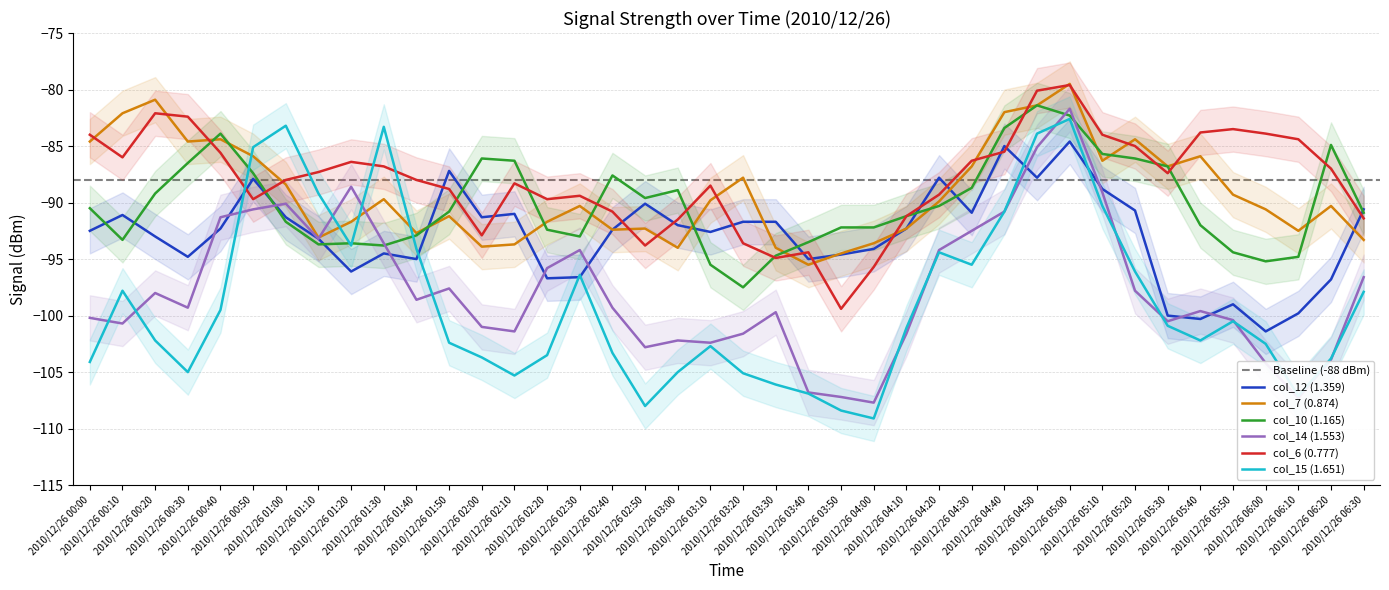

Reading left to right, extract all data points from this chart.

col_12 (1.359): 2010/12/26 00:00=-92.5	2010/12/26 00:10=-91.1	2010/12/26 00:20=-93.0	2010/12/26 00:30=-94.8	2010/12/26 00:40=-92.3	2010/12/26 00:50=-87.9	2010/12/26 01:00=-91.3	2010/12/26 01:10=-93.2	2010/12/26 01:20=-96.1	2010/12/26 01:30=-94.5	2010/12/26 01:40=-95.0	2010/12/26 01:50=-87.2	2010/12/26 02:00=-91.3	2010/12/26 02:10=-91.0	2010/12/26 02:20=-96.7	2010/12/26 02:30=-96.6	2010/12/26 02:40=-92.4	2010/12/26 02:50=-90.1	2010/12/26 03:00=-92.0	2010/12/26 03:10=-92.6	2010/12/26 03:20=-91.7	2010/12/26 03:30=-91.7	2010/12/26 03:40=-95.0	2010/12/26 03:50=-94.6	2010/12/26 04:00=-94.1	2010/12/26 04:10=-92.3	2010/12/26 04:20=-87.8	2010/12/26 04:30=-90.9	2010/12/26 04:40=-85.0	2010/12/26 04:50=-87.8	2010/12/26 05:00=-84.6	2010/12/26 05:10=-88.8	2010/12/26 05:20=-90.7	2010/12/26 05:30=-100.0	2010/12/26 05:40=-100.3	2010/12/26 05:50=-99.0	2010/12/26 06:00=-101.4	2010/12/26 06:10=-99.8	2010/12/26 06:20=-96.8	2010/12/26 06:30=-90.6
col_7 (0.874): 2010/12/26 00:00=-84.6	2010/12/26 00:10=-82.1	2010/12/26 00:20=-80.9	2010/12/26 00:30=-84.6	2010/12/26 00:40=-84.4	2010/12/26 00:50=-85.9	2010/12/26 01:00=-88.4	2010/12/26 01:10=-93.1	2010/12/26 01:20=-91.7	2010/12/26 01:30=-89.7	2010/12/26 01:40=-92.7	2010/12/26 01:50=-91.2	2010/12/26 02:00=-93.9	2010/12/26 02:10=-93.7	2010/12/26 02:20=-91.7	2010/12/26 02:30=-90.3	2010/12/26 02:40=-92.4	2010/12/26 02:50=-92.3	2010/12/26 03:00=-94.0	2010/12/26 03:10=-89.8	2010/12/26 03:20=-87.8	2010/12/26 03:30=-94.0	2010/12/26 03:40=-95.5	2010/12/26 03:50=-94.5	2010/12/26 04:00=-93.6	2010/12/26 04:10=-92.3	2010/12/26 04:20=-89.9	2010/12/26 04:30=-86.8	2010/12/26 04:40=-82.0	2010/12/26 04:50=-81.4	2010/12/26 05:00=-79.5	2010/12/26 05:10=-86.3	2010/12/26 05:20=-84.4	2010/12/26 05:30=-86.8	2010/12/26 05:40=-85.9	2010/12/26 05:50=-89.3	2010/12/26 06:00=-90.6	2010/12/26 06:10=-92.5	2010/12/26 06:20=-90.3	2010/12/26 06:30=-93.3
col_10 (1.165): 2010/12/26 00:00=-90.5	2010/12/26 00:10=-93.3	2010/12/26 00:20=-89.2	2010/12/26 00:30=-86.5	2010/12/26 00:40=-83.9	2010/12/26 00:50=-87.4	2010/12/26 01:00=-91.7	2010/12/26 01:10=-93.7	2010/12/26 01:20=-93.6	2010/12/26 01:30=-93.8	2010/12/26 01:40=-92.9	2010/12/26 01:50=-90.8	2010/12/26 02:00=-86.1	2010/12/26 02:10=-86.3	2010/12/26 02:20=-92.4	2010/12/26 02:30=-93.0	2010/12/26 02:40=-87.6	2010/12/26 02:50=-89.6	2010/12/26 03:00=-88.9	2010/12/26 03:10=-95.5	2010/12/26 03:20=-97.5	2010/12/26 03:30=-94.7	2010/12/26 03:40=-93.5	2010/12/26 03:50=-92.2	2010/12/26 04:00=-92.2	2010/12/26 04:10=-91.2	2010/12/26 04:20=-90.3	2010/12/26 04:30=-88.7	2010/12/26 04:40=-83.4	2010/12/26 04:50=-81.4	2010/12/26 05:00=-82.3	2010/12/26 05:10=-85.7	2010/12/26 05:20=-86.1	2010/12/26 05:30=-86.8	2010/12/26 05:40=-92.0	2010/12/26 05:50=-94.4	2010/12/26 06:00=-95.2	2010/12/26 06:10=-94.8	2010/12/26 06:20=-84.9	2010/12/26 06:30=-90.9
col_14 (1.553): 2010/12/26 00:00=-100.2	2010/12/26 00:10=-100.7	2010/12/26 00:20=-98.0	2010/12/26 00:30=-99.3	2010/12/26 00:40=-91.3	2010/12/26 00:50=-90.6	2010/12/26 01:00=-90.1	2010/12/26 01:10=-93.2	2010/12/26 01:20=-88.6	2010/12/26 01:30=-93.6	2010/12/26 01:40=-98.6	2010/12/26 01:50=-97.6	2010/12/26 02:00=-101.0	2010/12/26 02:10=-101.4	2010/12/26 02:20=-95.8	2010/12/26 02:30=-94.2	2010/12/26 02:40=-99.3	2010/12/26 02:50=-102.8	2010/12/26 03:00=-102.2	2010/12/26 03:10=-102.4	2010/12/26 03:20=-101.6	2010/12/26 03:30=-99.7	2010/12/26 03:40=-106.8	2010/12/26 03:50=-107.2	2010/12/26 04:00=-107.7	2010/12/26 04:10=-101.6	2010/12/26 04:20=-94.2	2010/12/26 04:30=-92.5	2010/12/26 04:40=-90.8	2010/12/26 04:50=-85.1	2010/12/26 05:00=-81.7	2010/12/26 05:10=-89.1	2010/12/26 05:20=-97.8	2010/12/26 05:30=-100.5	2010/12/26 05:40=-99.6	2010/12/26 05:50=-100.4	2010/12/26 06:00=-104.2	2010/12/26 06:10=-107.3	2010/12/26 06:20=-103.9	2010/12/26 06:30=-96.6
col_6 (0.777): 2010/12/26 00:00=-84.0	2010/12/26 00:10=-86.0	2010/12/26 00:20=-82.1	2010/12/26 00:30=-82.4	2010/12/26 00:40=-85.6	2010/12/26 00:50=-89.7	2010/12/26 01:00=-88.0	2010/12/26 01:10=-87.3	2010/12/26 01:20=-86.4	2010/12/26 01:30=-86.8	2010/12/26 01:40=-88.0	2010/12/26 01:50=-88.8	2010/12/26 02:00=-92.9	2010/12/26 02:10=-88.3	2010/12/26 02:20=-89.7	2010/12/26 02:30=-89.4	2010/12/26 02:40=-90.8	2010/12/26 02:50=-93.8	2010/12/26 03:00=-91.5	2010/12/26 03:10=-88.5	2010/12/26 03:20=-93.6	2010/12/26 03:30=-94.9	2010/12/26 03:40=-94.4	2010/12/26 03:50=-99.4	2010/12/26 04:00=-95.7	2010/12/26 04:10=-91.2	2010/12/26 04:20=-89.3	2010/12/26 04:30=-86.3	2010/12/26 04:40=-85.5	2010/12/26 04:50=-80.1	2010/12/26 05:00=-79.6	2010/12/26 05:10=-84.0	2010/12/26 05:20=-85.0	2010/12/26 05:30=-87.4	2010/12/26 05:40=-83.8	2010/12/26 05:50=-83.5	2010/12/26 06:00=-83.9	2010/12/26 06:10=-84.4	2010/12/26 06:20=-87.0	2010/12/26 06:30=-91.4
col_15 (1.651): 2010/12/26 00:00=-104.1	2010/12/26 00:10=-97.8	2010/12/26 00:20=-102.2	2010/12/26 00:30=-105.0	2010/12/26 00:40=-99.5	2010/12/26 00:50=-85.1	2010/12/26 01:00=-83.2	2010/12/26 01:10=-89.2	2010/12/26 01:20=-93.8	2010/12/26 01:30=-83.3	2010/12/26 01:40=-94.1	2010/12/26 01:50=-102.4	2010/12/26 02:00=-103.7	2010/12/26 02:10=-105.3	2010/12/26 02:20=-103.5	2010/12/26 02:30=-96.4	2010/12/26 02:40=-103.3	2010/12/26 02:50=-108.0	2010/12/26 03:00=-105.0	2010/12/26 03:10=-102.7	2010/12/26 03:20=-105.1	2010/12/26 03:30=-106.1	2010/12/26 03:40=-106.9	2010/12/26 03:50=-108.4	2010/12/26 04:00=-109.1	2010/12/26 04:10=-101.1	2010/12/26 04:20=-94.4	2010/12/26 04:30=-95.5	2010/12/26 04:40=-90.8	2010/12/26 04:50=-83.9	2010/12/26 05:00=-82.6	2010/12/26 05:10=-90.3	2010/12/26 05:20=-96.1	2010/12/26 05:30=-100.9	2010/12/26 05:40=-102.2	2010/12/26 05:50=-100.5	2010/12/26 06:00=-102.5	2010/12/26 06:10=-107.1	2010/12/26 06:20=-103.8	2010/12/26 06:30=-97.9